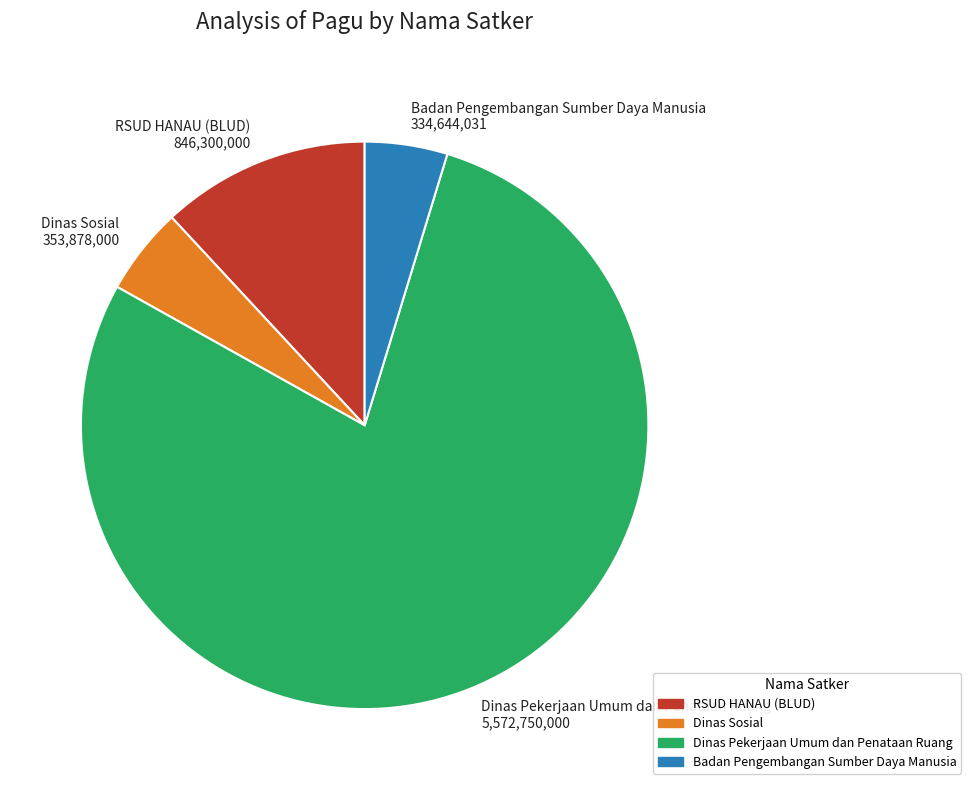

Is the sum of Badan Pengembangan Sumber Daya Manusia 334,644,031 and RSUD HANAU (BLUD) 846,300,000 greater than half?

No